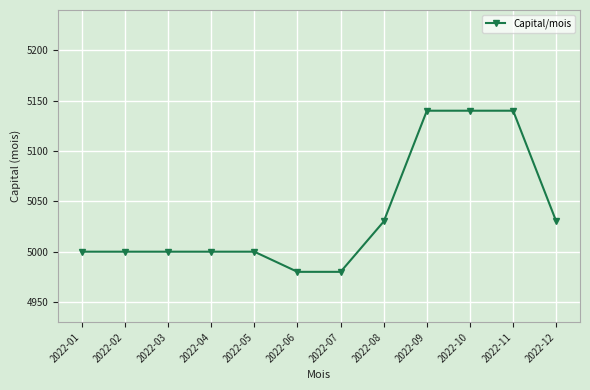

What is the minimum value shown in the chart?

4980